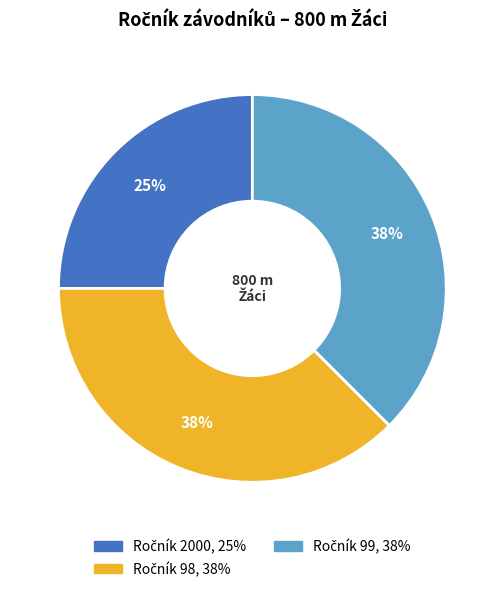

Is there any slice that represents more than half of the pie?

No